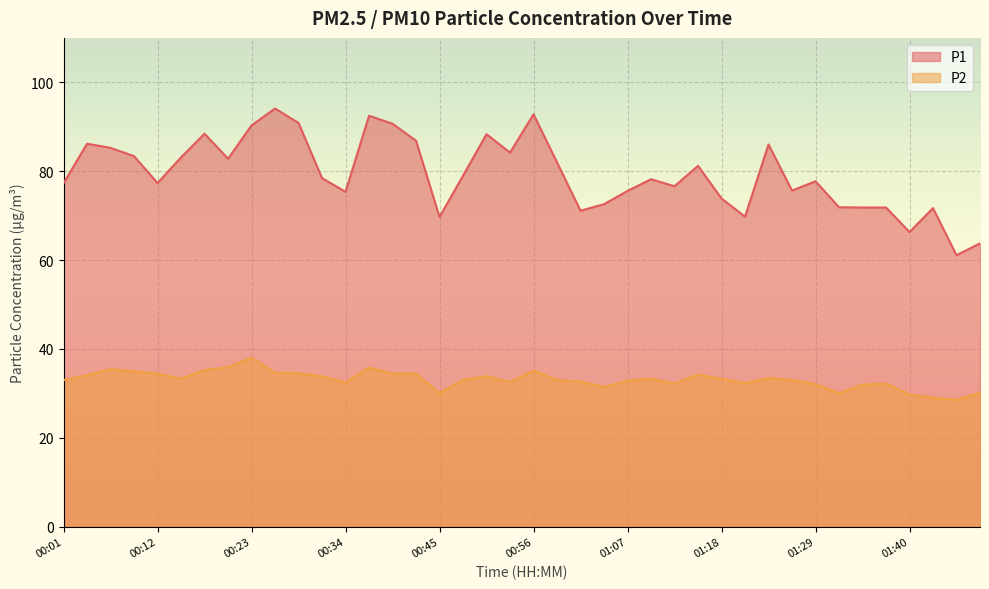

True or false: P2 and P1 intersect in this chart.

False